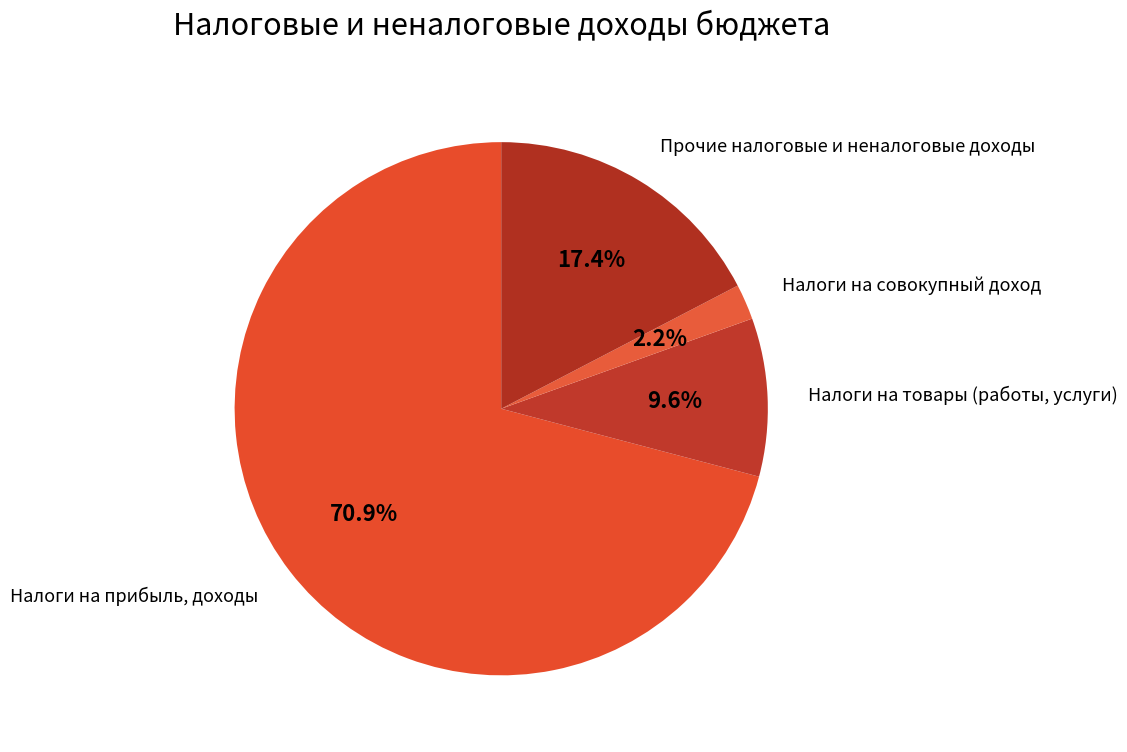

Rank the categories by value from lowest to highest.

Налоги на совокупный доход, Налоги на товары (работы, услуги), Прочие налоговые и неналоговые доходы, Налоги на прибыль, доходы